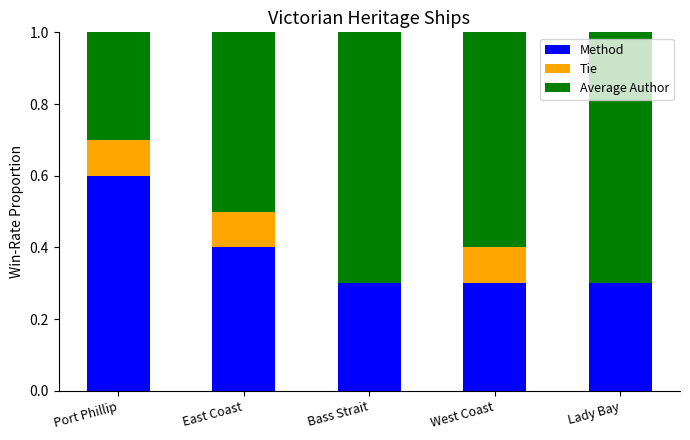

Reading left to right, list the values for the Method series.

Port Phillip=0.6	East Coast=0.4	Bass Strait=0.3	West Coast=0.3	Lady Bay=0.3